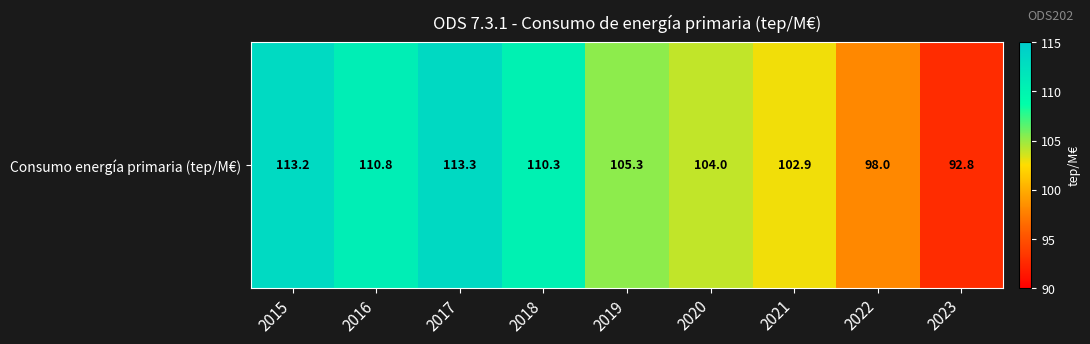

What is the greatest value displayed?

113.3